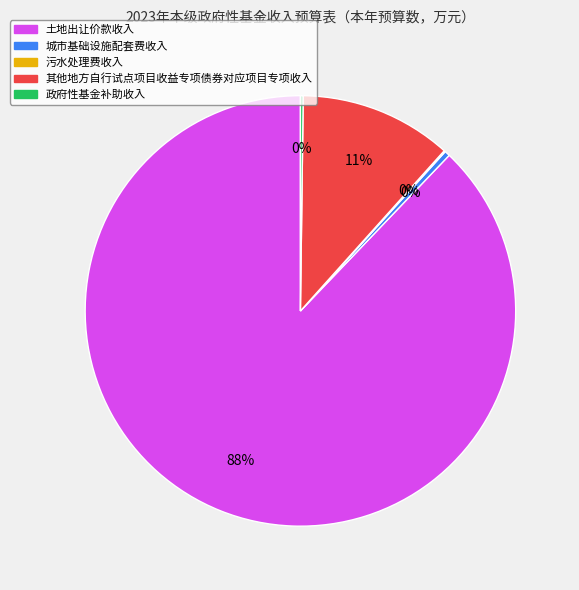

Is it true that 其他地方自行试点项目收益专项债券对应项目专项收入 is 18% of the pie?

False